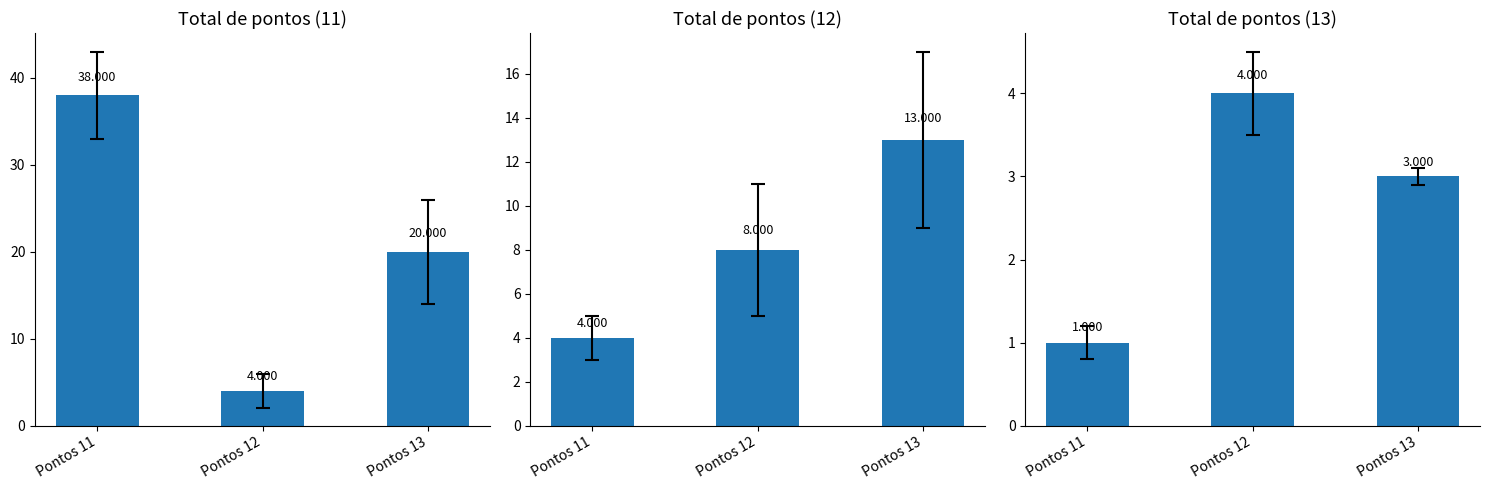

Count the Total de pontos (12) values in the range 4 to 13.

3